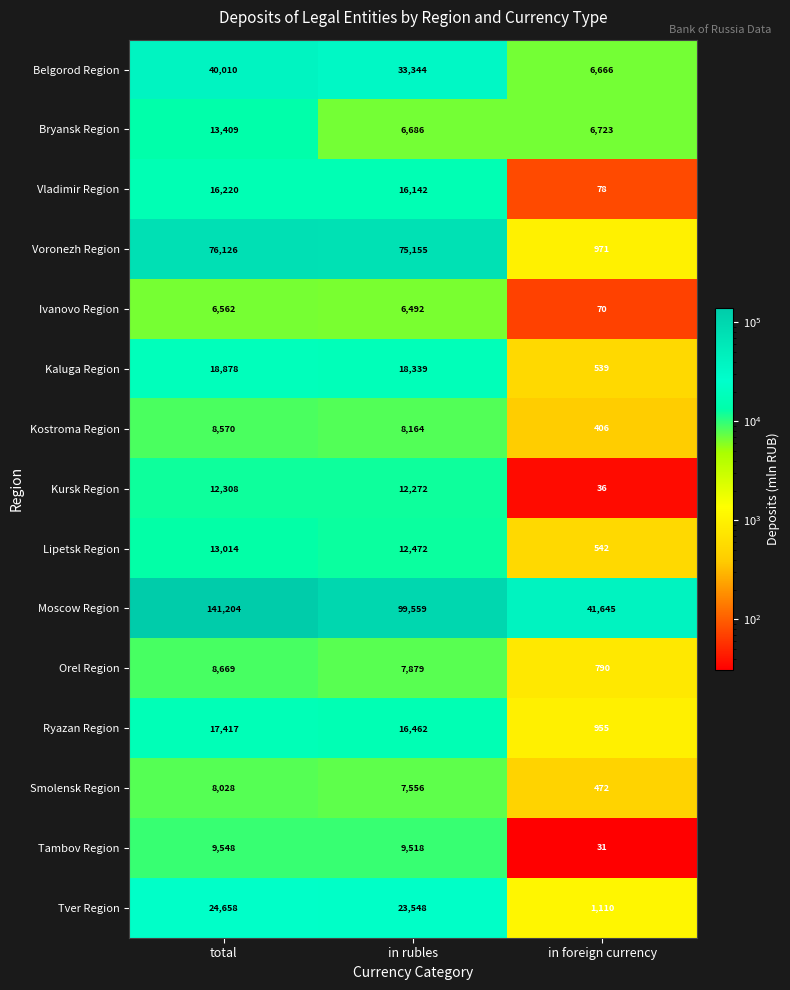

Rank the series at total from highest to lowest value.

Moscow Region, Voronezh Region, Belgorod Region, Tver Region, Kaluga Region, Ryazan Region, Vladimir Region, Bryansk Region, Lipetsk Region, Kursk Region, Tambov Region, Orel Region, Kostroma Region, Smolensk Region, Ivanovo Region